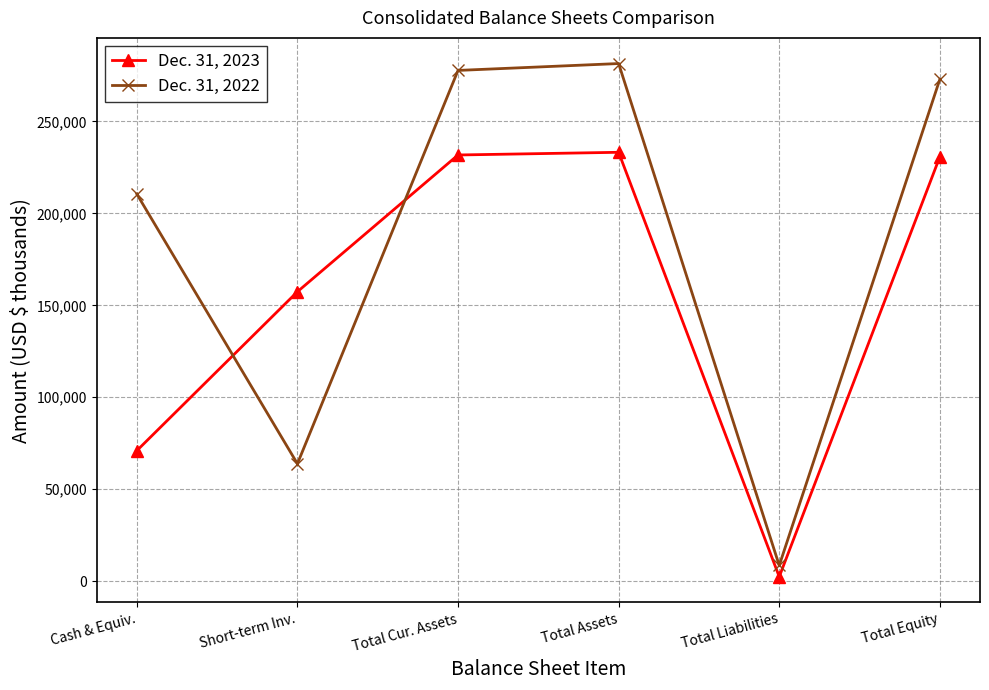

Is the value of Dec. 31, 2022 at Cash & Equiv. greater than the value of Dec. 31, 2023 at Cash & Equiv.?

Yes